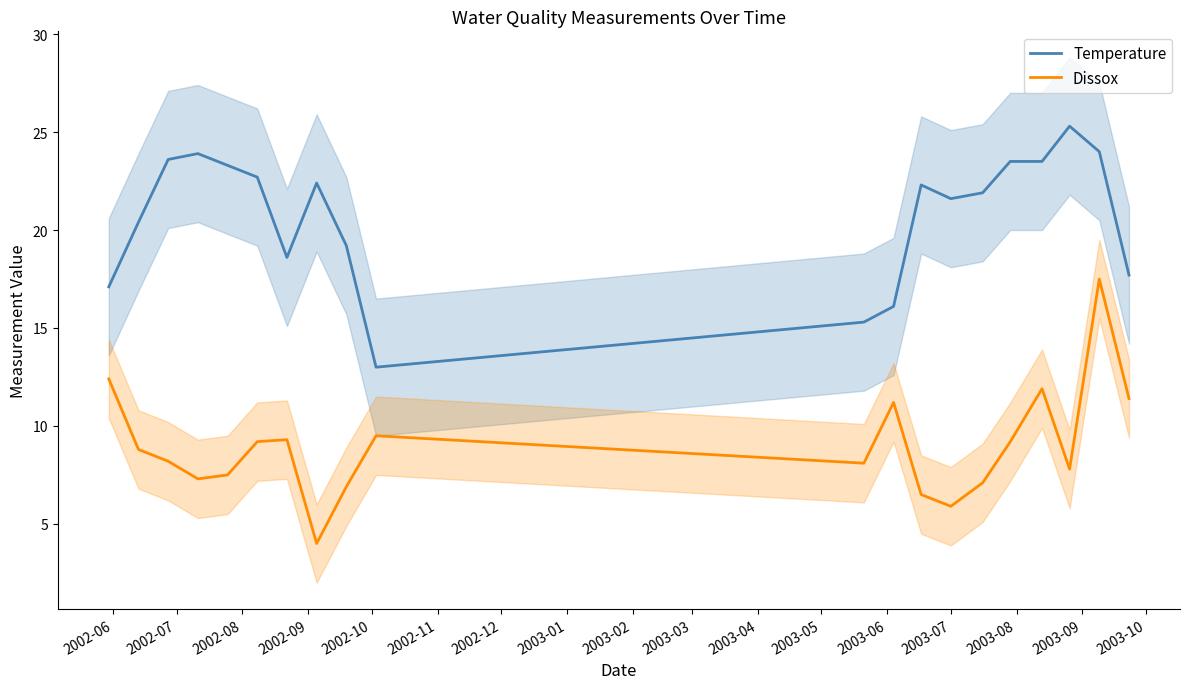

True or false: Dissox and Temperature cross at least once.

False